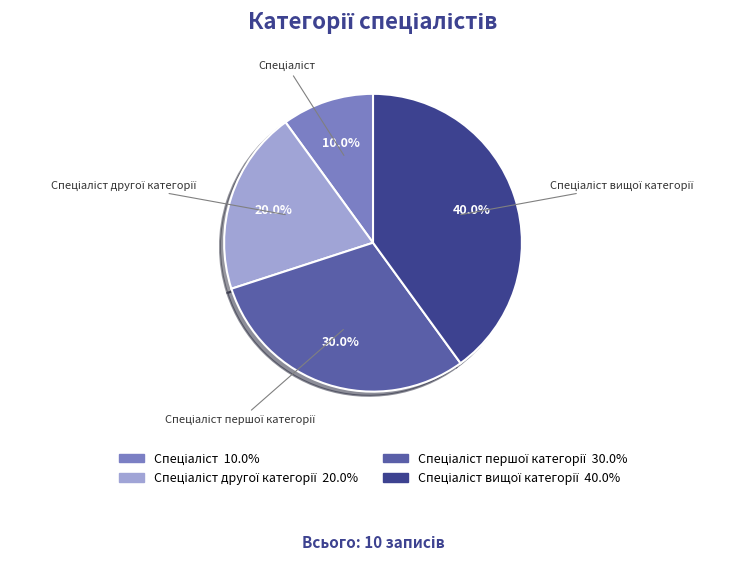

Is there any slice that represents more than half of the pie?

No